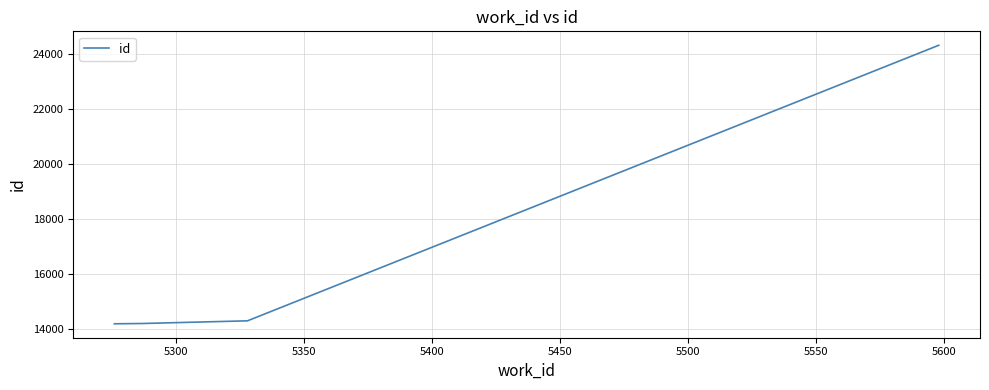

What is the difference between the maximum and minimum values?

10112